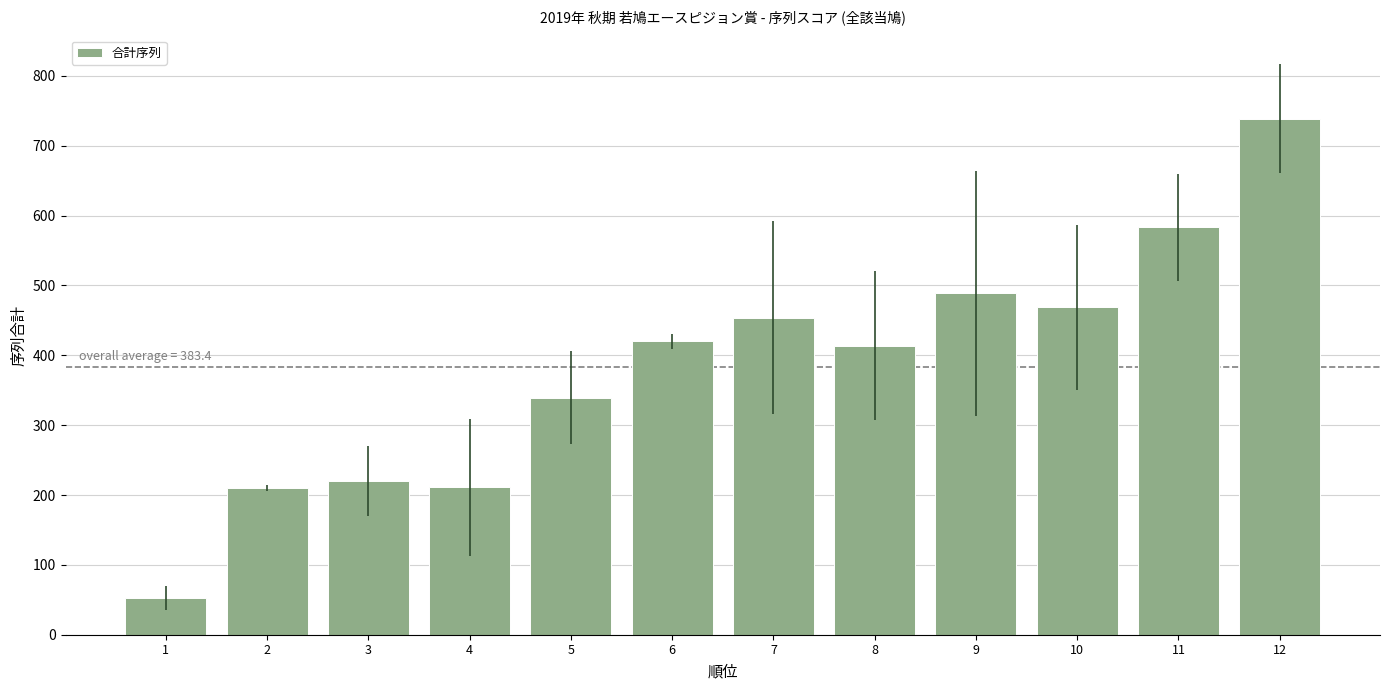

Approximately how many times larger is the value at 5 compared to 11?

0.6